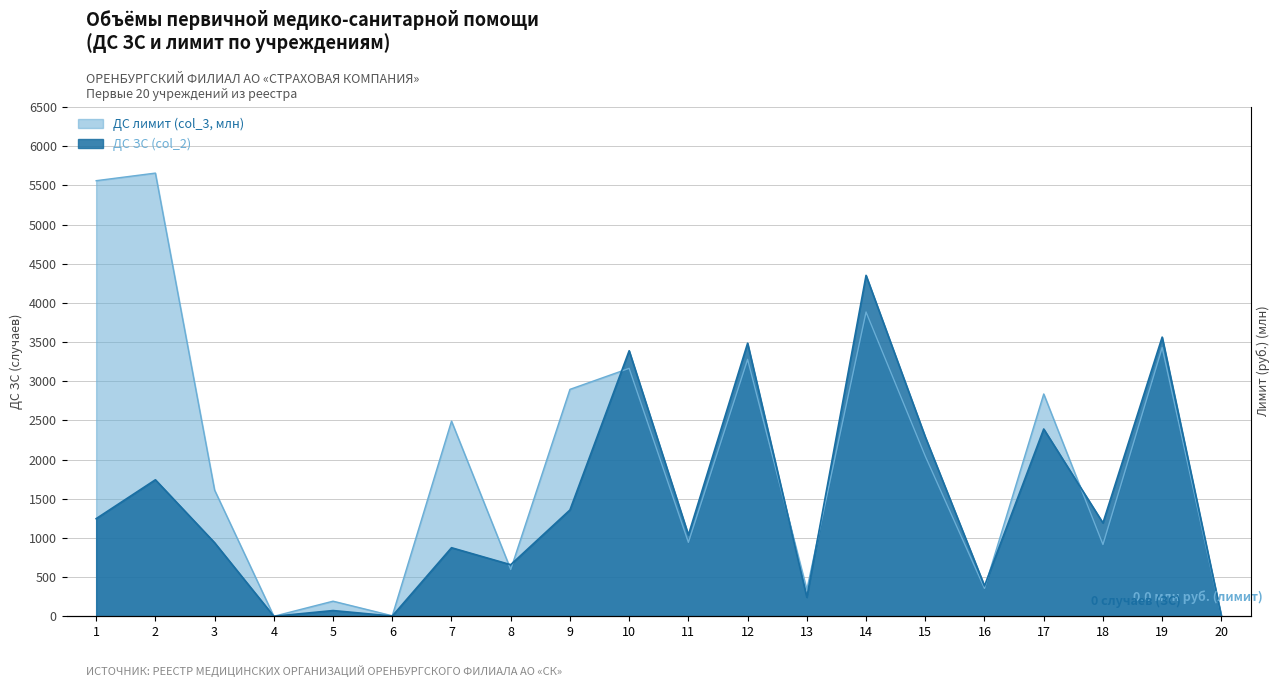

What value does the ДС лимит (col_3, млн) series have at 5?

192.7